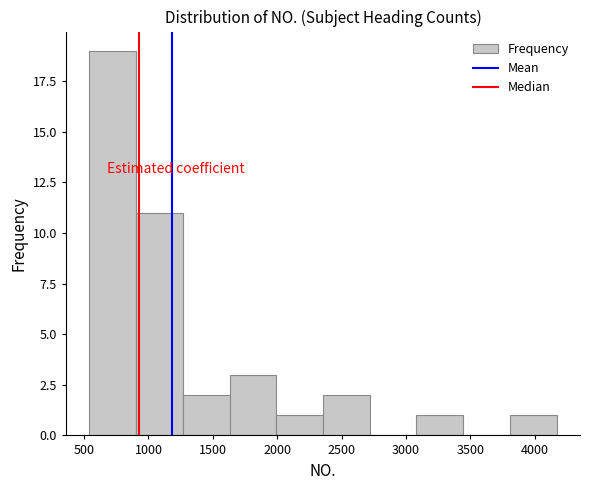

Reading left to right, transcribe this chart: for each bar, give the range it covers on the x-axis and its height. Neither the bar edges nor the heights are printed on the chart, so give them approximately, as read against the axes.

550 to 900: 19
900 to 1250: 11
1250 to 1650: 2
1650 to 2000: 3
2000 to 2350: 1
2350 to 2700: 2
2700 to 3100: 0
3100 to 3450: 1
3450 to 3800: 0
3800 to 4150: 1